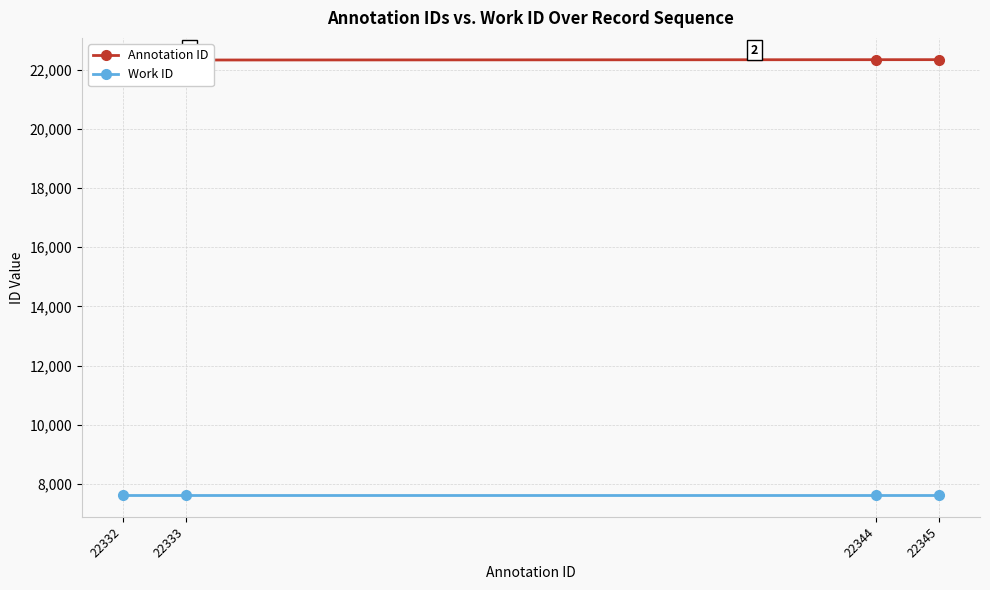

What is the spread (max minus min) of values at 22344?

14722